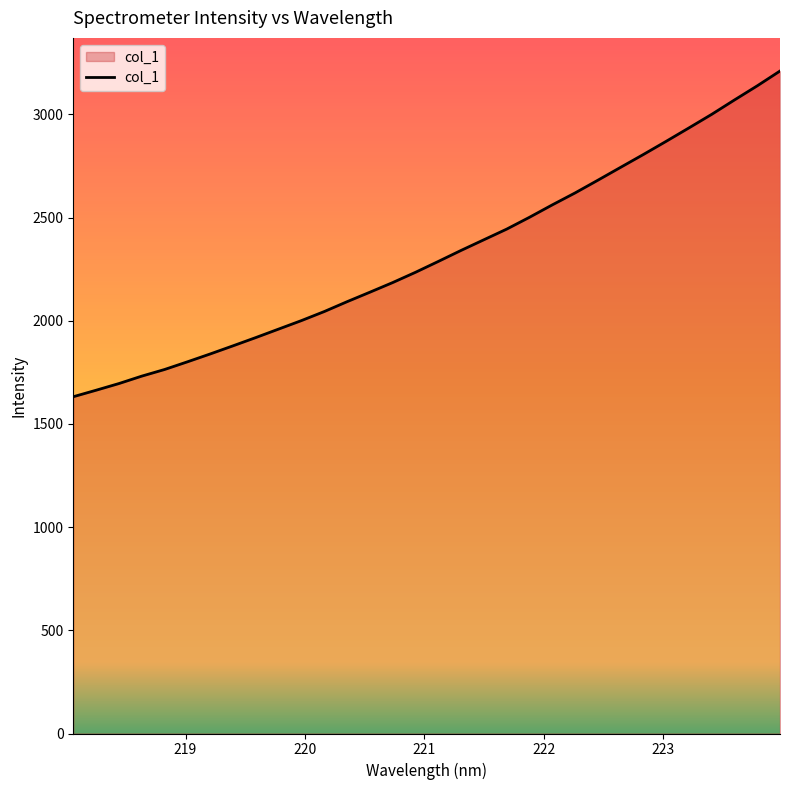

Does the chart have visible grid lines?

No